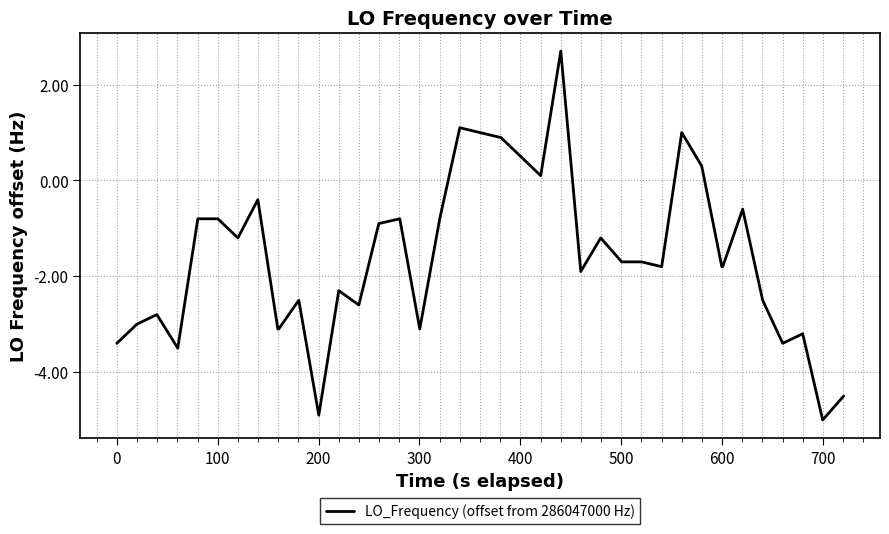

What is the difference between the maximum and minimum values?

7.7